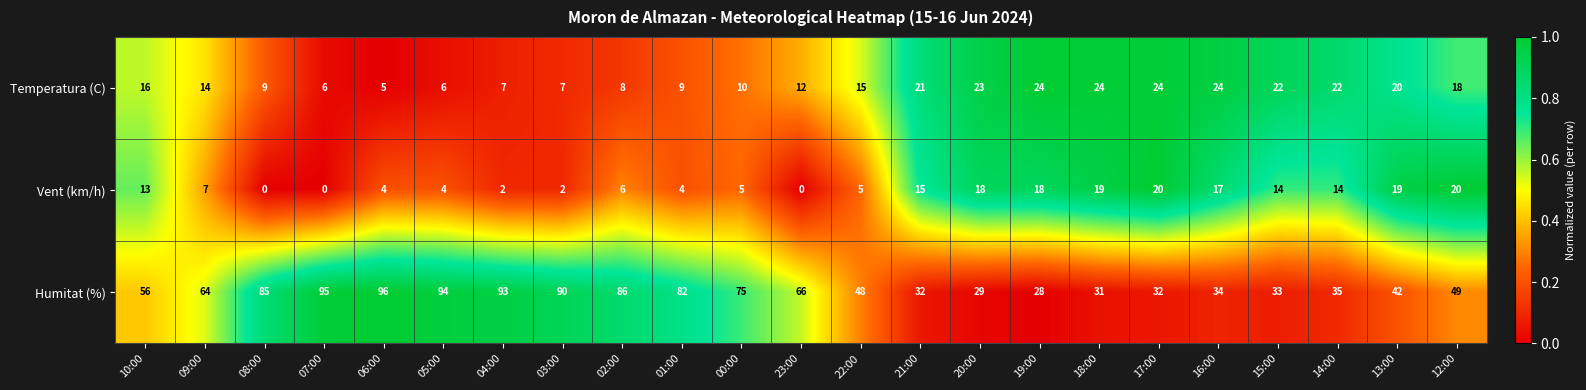

At which label does Temperatura (C) reach its minimum?

06:00